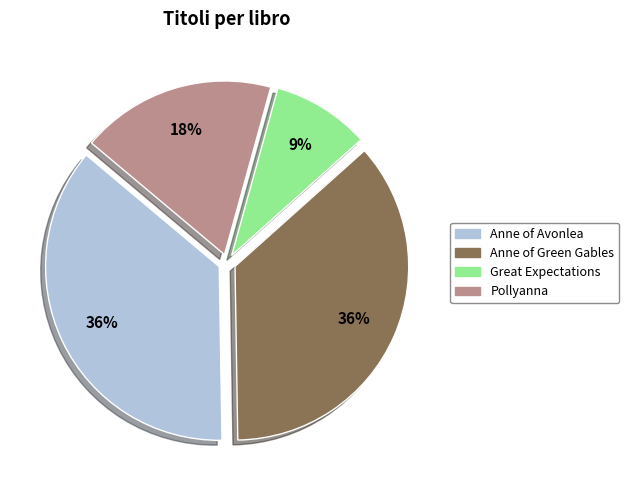

Combined, do Anne of Green Gables and Great Expectations account for over 50%?

No